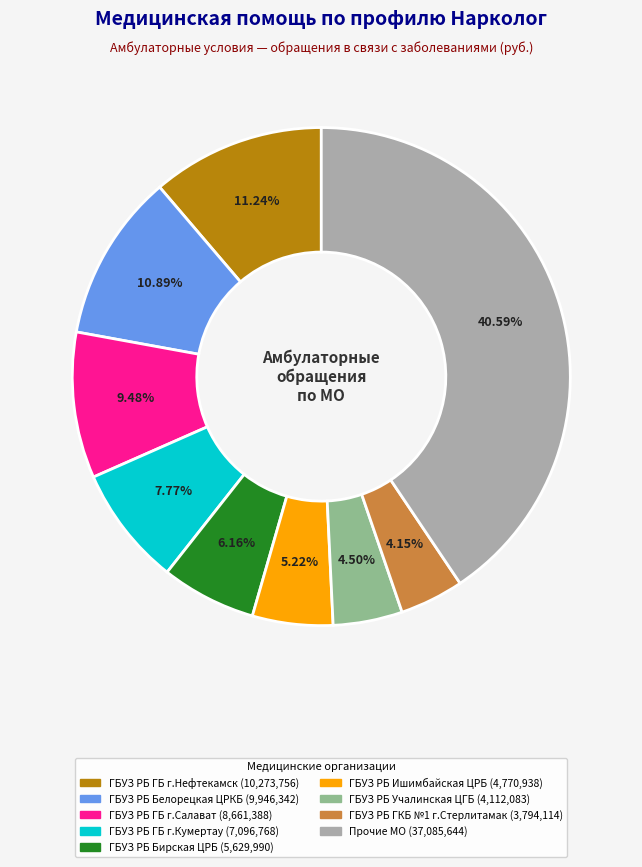

How many slices are in this pie chart?

9